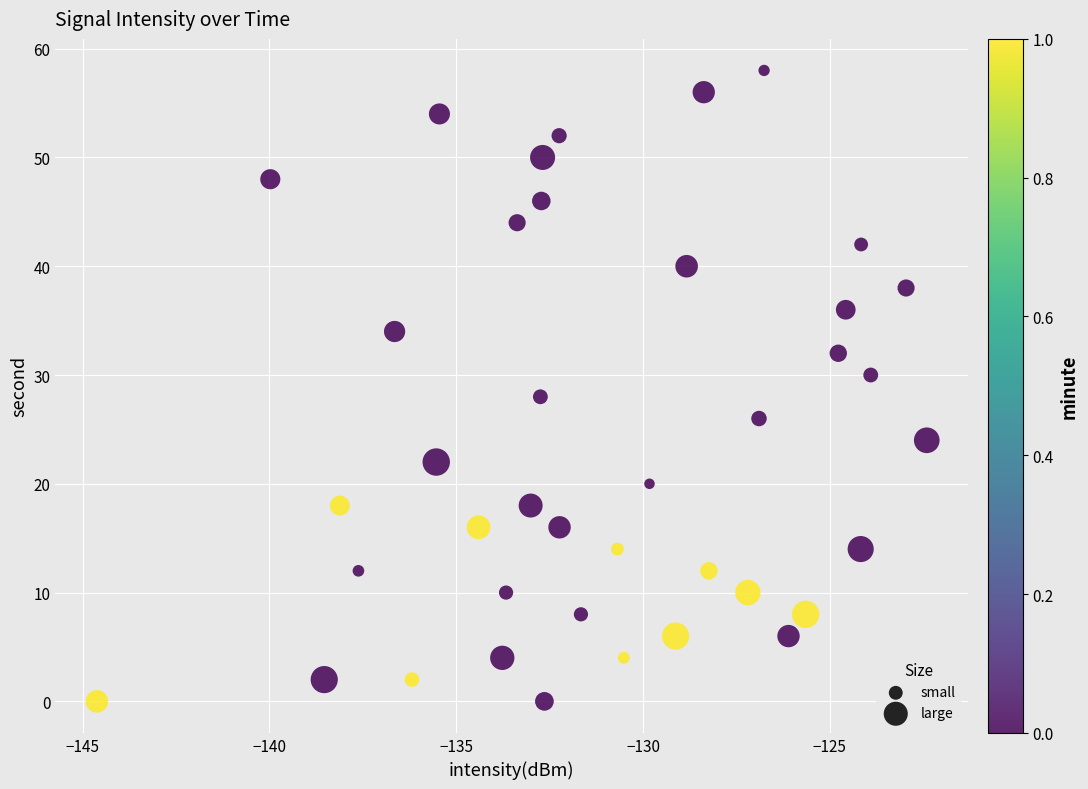

What is the range of Y values (max minus min)?

58